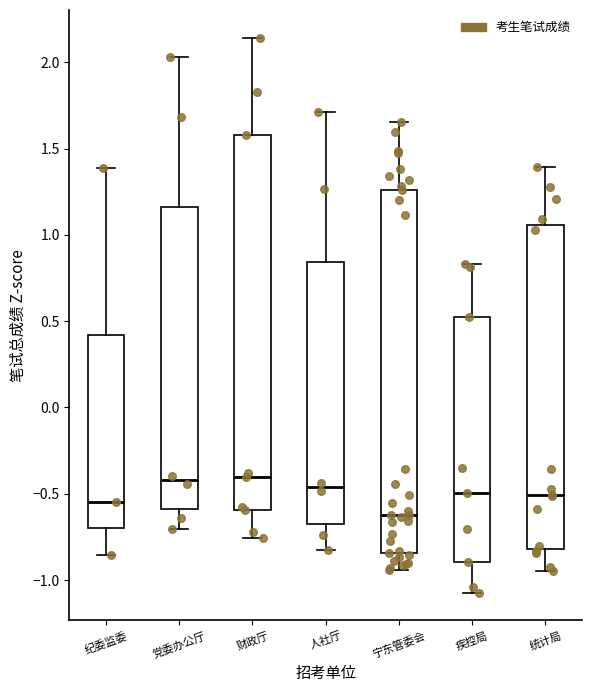

Reading left to right, transcribe this box plot: for each box, give where its median line is, the range the box spans, and where its two whiskers end, as read against the y-axis. The values are not printed on the chart, so give them approximately, as read against the axis.

纪委监委: median -0.55, box -0.70 to 0.40, whiskers -0.85 to 1.40
党委办公厅: median -0.40, box -0.60 to 1.15, whiskers -0.70 to 2.05
财政厅: median -0.40, box -0.60 to 1.60, whiskers -0.75 to 2.15
人社厅: median -0.45, box -0.70 to 0.85, whiskers -0.85 to 1.70
宁东管委会: median -0.60, box -0.85 to 1.25, whiskers -0.95 to 1.65
疾控局: median -0.50, box -0.90 to 0.50, whiskers -1.05 to 0.85
统计局: median -0.50, box -0.80 to 1.05, whiskers -0.95 to 1.40